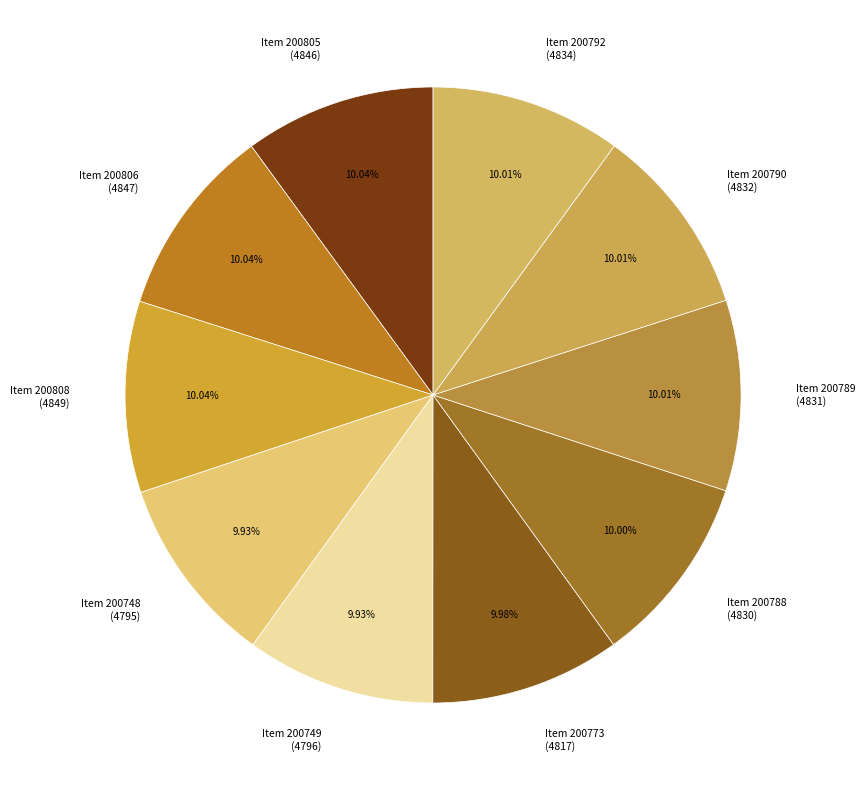

Approximately how many times larger is the value at Item 200805 (4846) compared to Item 200789 (4831)?

1.0